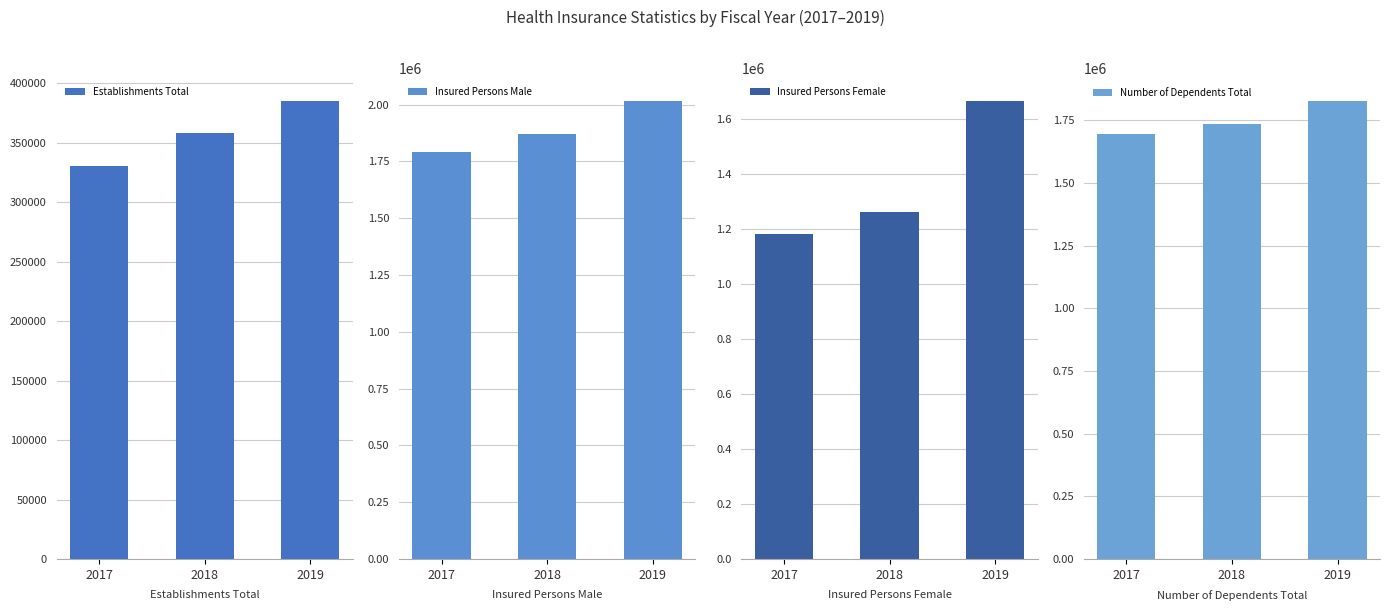

Where is Number of Dependents Total nearest to the value 1760326?

2018